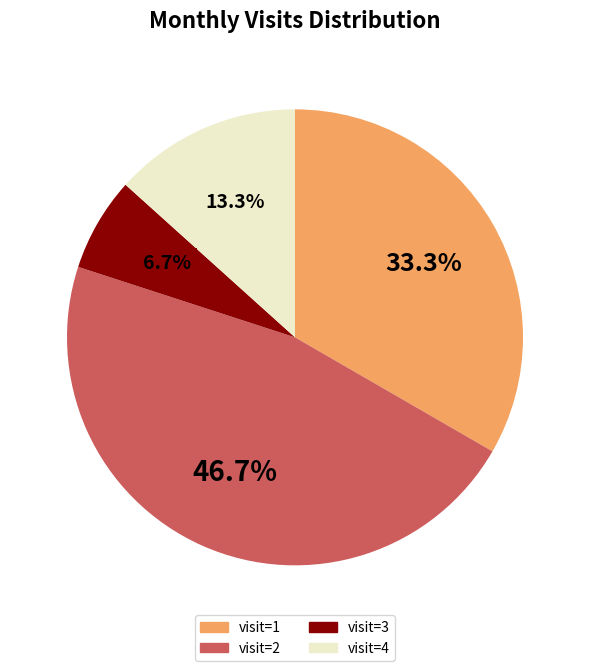

Which slice is the smallest?

3